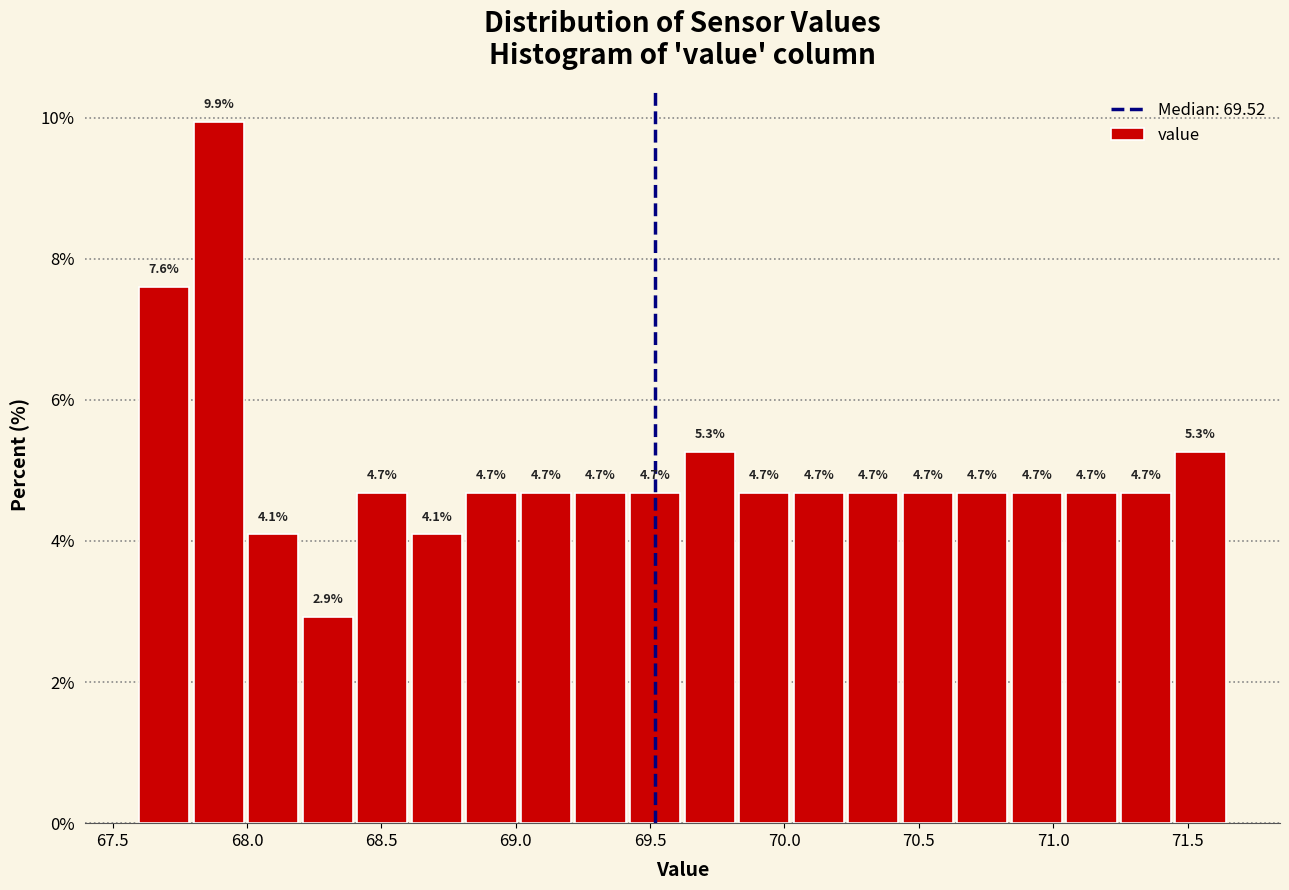

Reading left to right, transcribe this chart: for each bar, give the range it covers on the x-axis and its height. The bar edges are not printed on the chart, so give them approximately, as read against the axis.

67.60 to 67.80: 7.6
67.80 to 68.00: 9.9
68.00 to 68.20: 4.1
68.20 to 68.40: 2.9
68.40 to 68.60: 4.7
68.60 to 68.80: 4.1
68.80 to 69.00: 4.7
69.00 to 69.20: 4.7
69.20 to 69.40: 4.7
69.40 to 69.60: 4.7
69.60 to 69.80: 5.3
69.80 to 70.05: 4.7
70.05 to 70.25: 4.7
70.25 to 70.45: 4.7
70.45 to 70.65: 4.7
70.65 to 70.85: 4.7
70.85 to 71.05: 4.7
71.05 to 71.25: 4.7
71.25 to 71.45: 4.7
71.45 to 71.65: 5.3